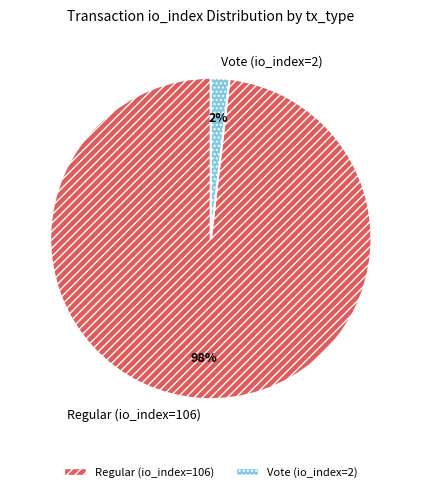

The Regular (io_index=106) slice represents 98% of the pie. True or false?

True